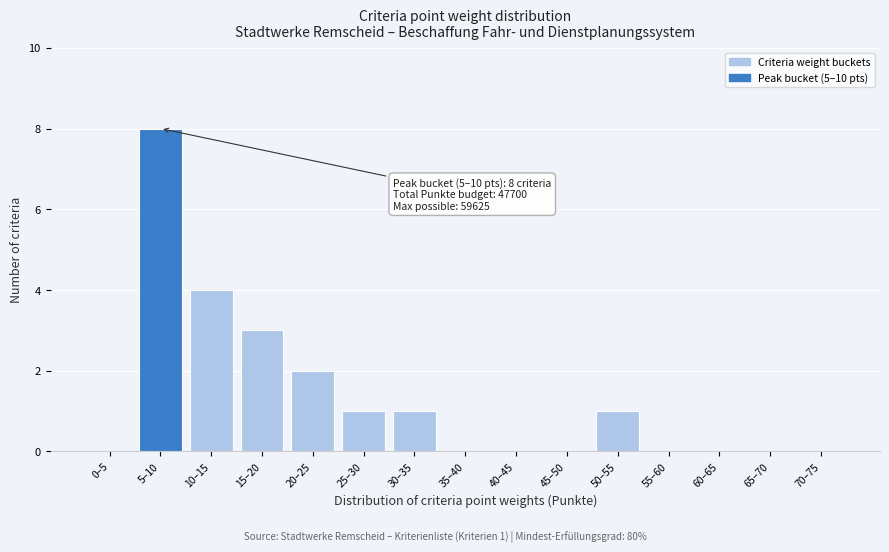

Reading right to left, transcribe all the data shown in this chart.

70–75=0	65–70=0	60–65=0	55–60=0	50–55=1	45–50=0	40–45=0	35–40=0	30–35=1	25–30=1	20–25=2	15–20=3	10–15=4	5–10=8	0–5=0